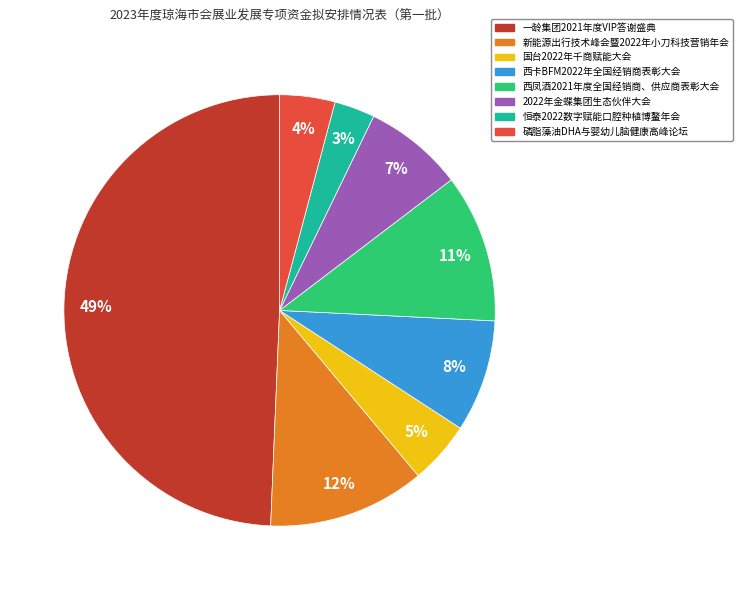

Is it true that 新能源出行技术峰会暨2022年小刀科技营销年会 is 1% of the pie?

False